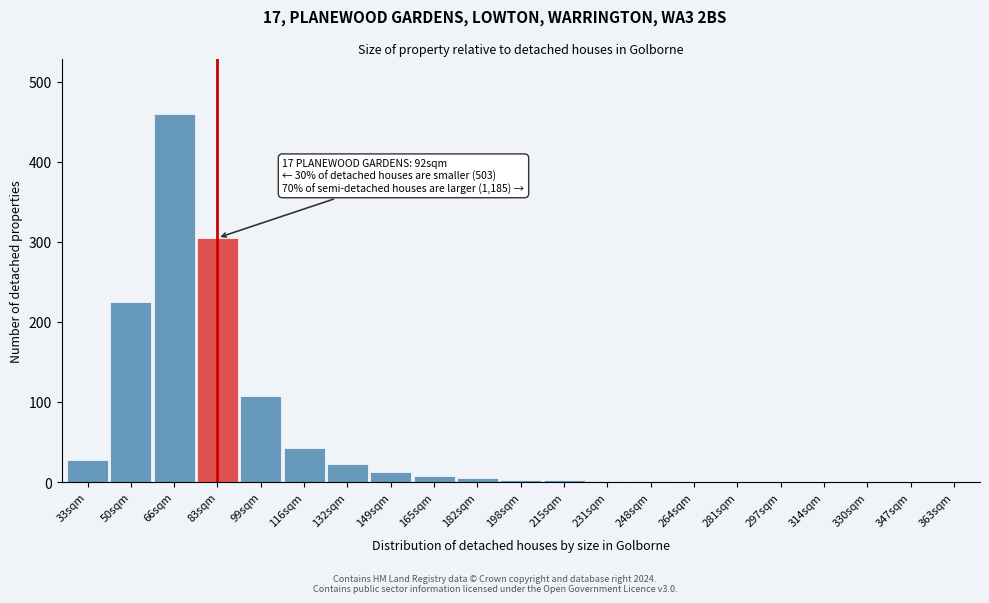

What is the sum of all values?

1221